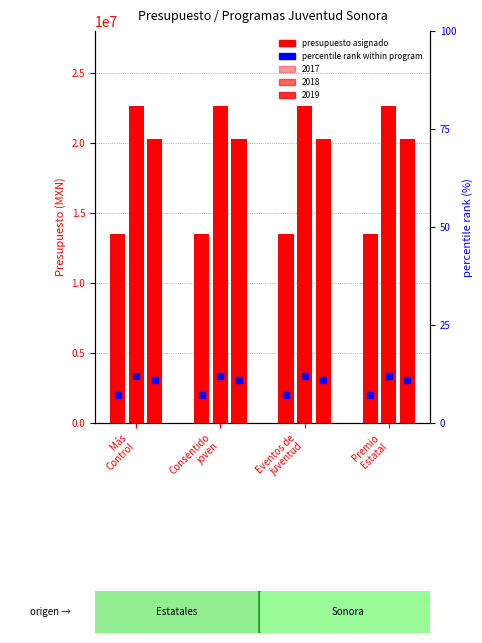

What is the average value of the 2018 series?

22617105.5